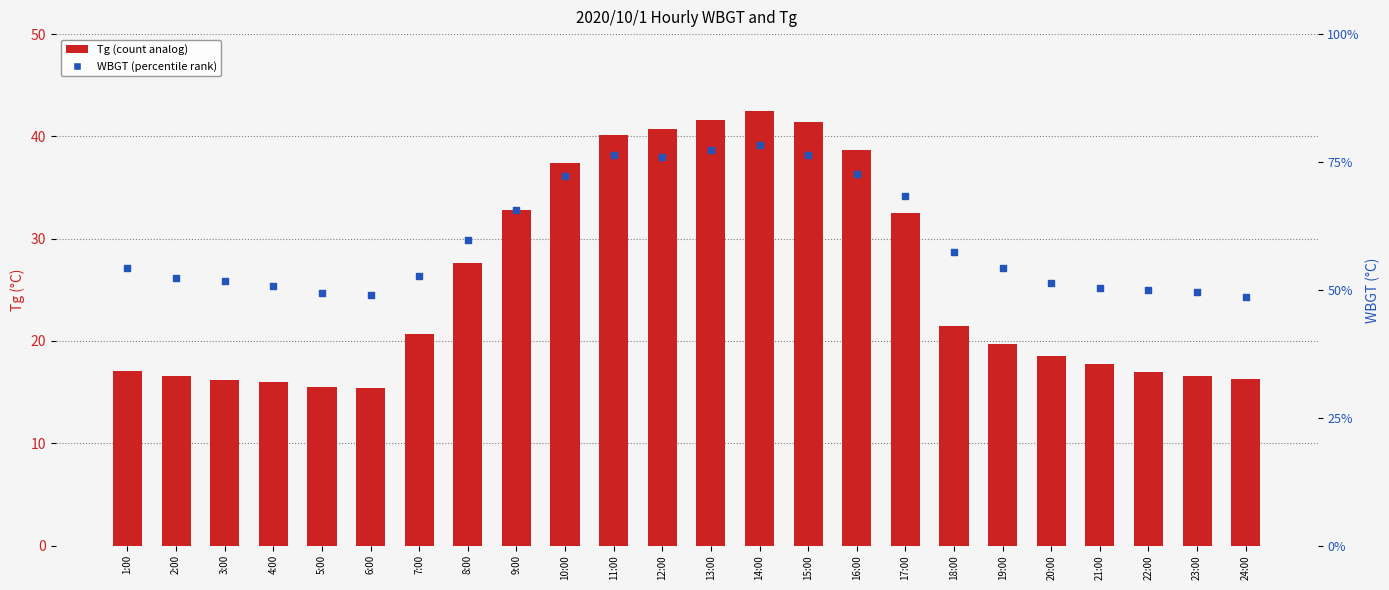

At which category is the sum across all series the highest?

14:00